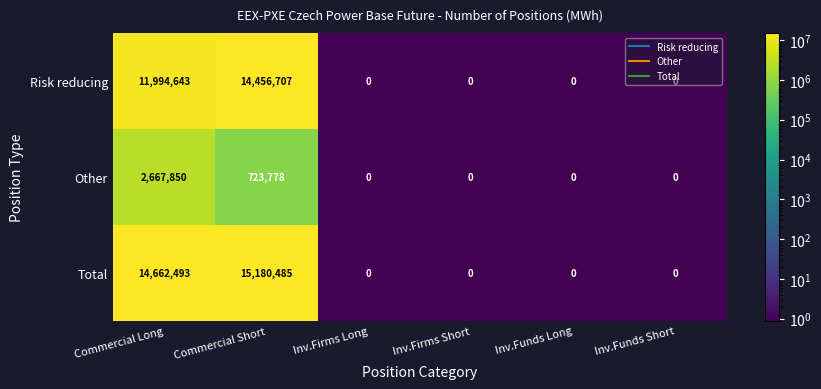

True or false: Risk reducing has a value of 6383828 at Commercial Long.

False